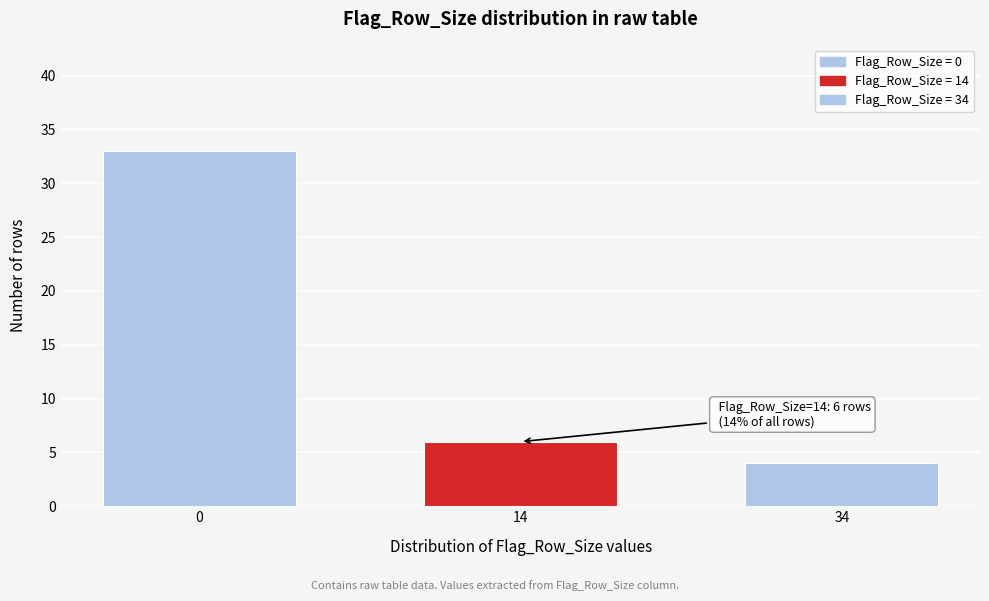

Reading right to left, list all the values displayed in this chart.

34=4	14=6	0=33